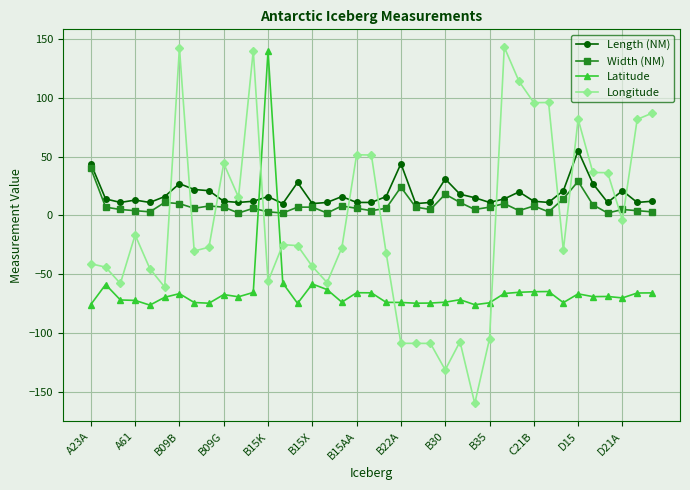

Which series ends up on top after the final intersection of Longitude and Latitude?

Longitude